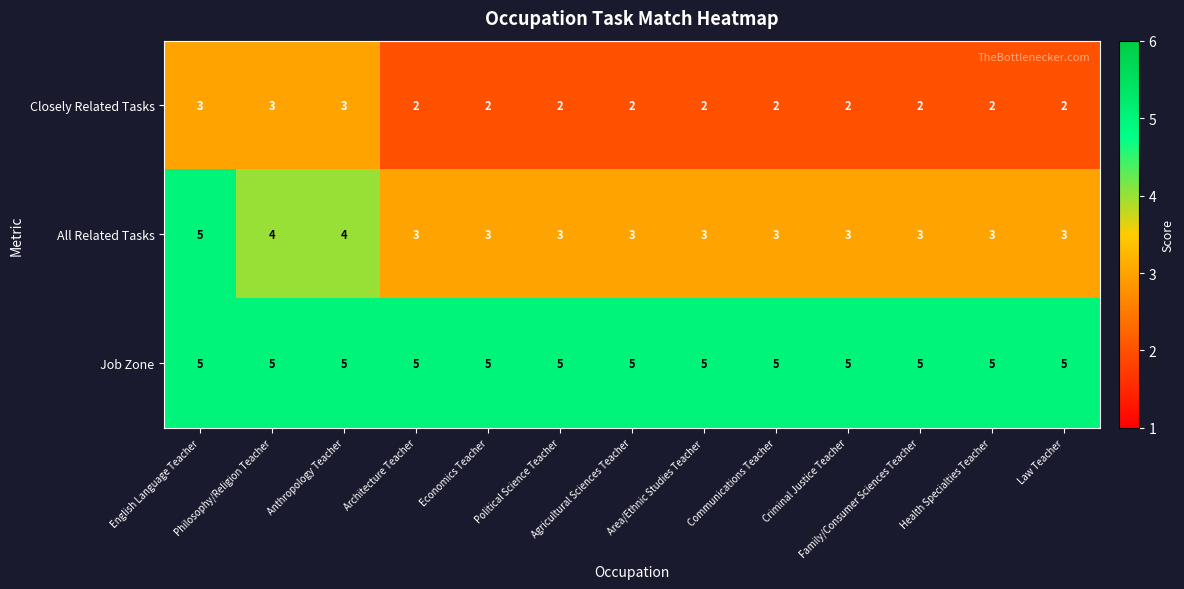

What is the sum of all Closely Related Tasks values?

29